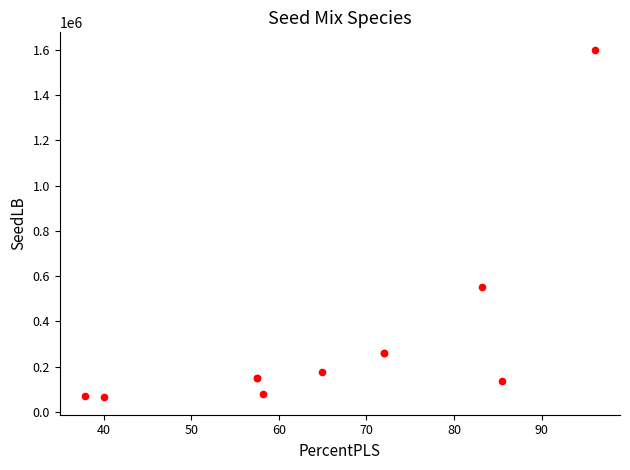

What Y value in the scatter plot is closest to 832428?

551334